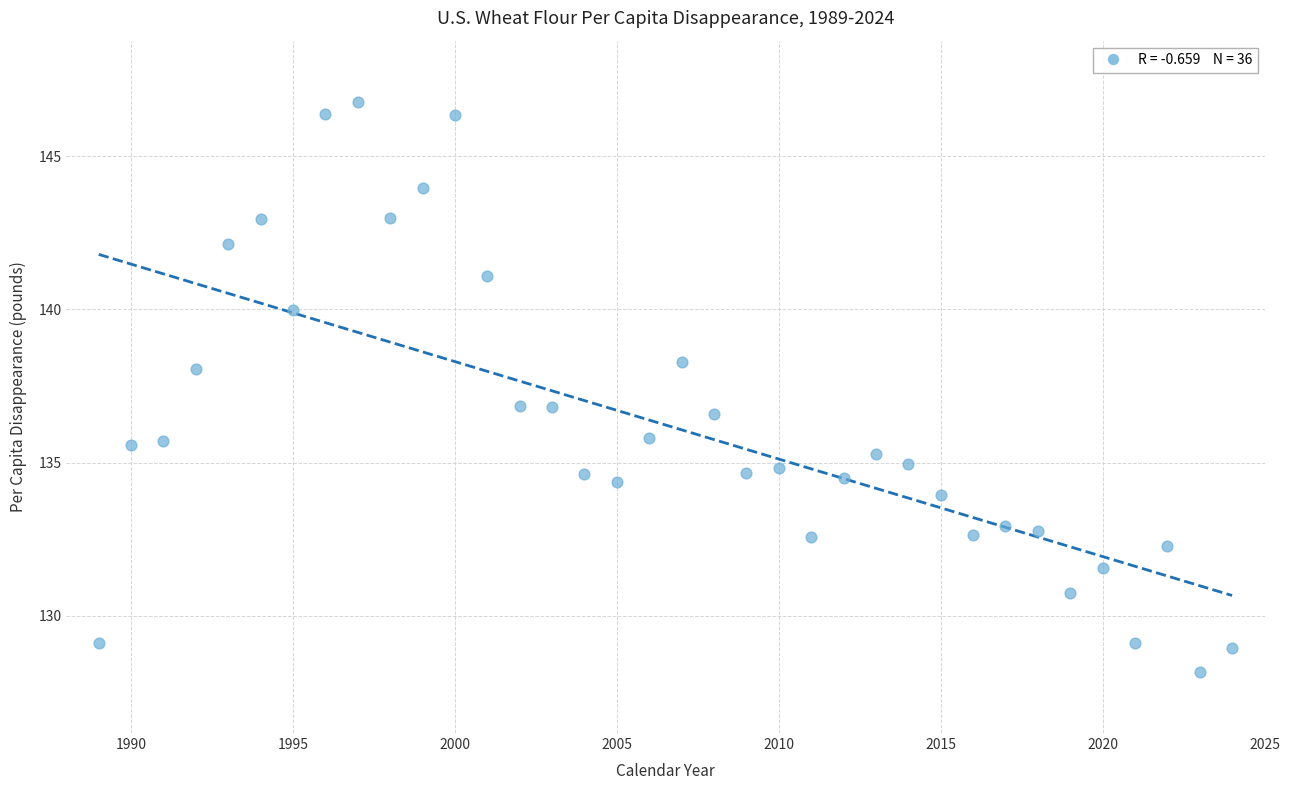

What is the range of X values (max minus min)?

35.0